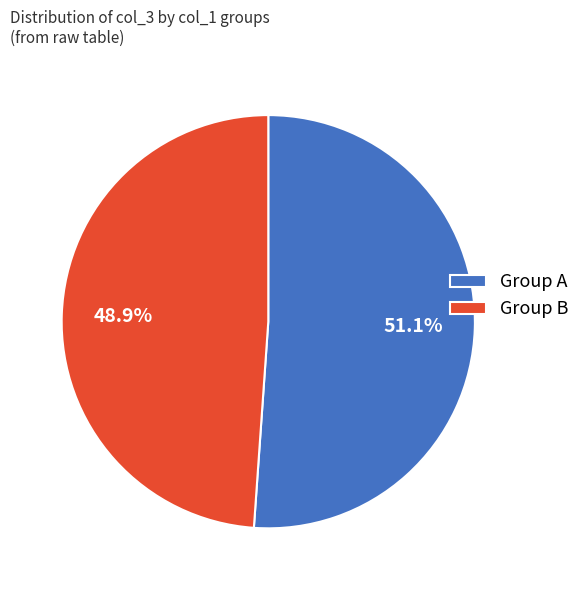

What percentage do Group B and Group A together represent?

100.0%